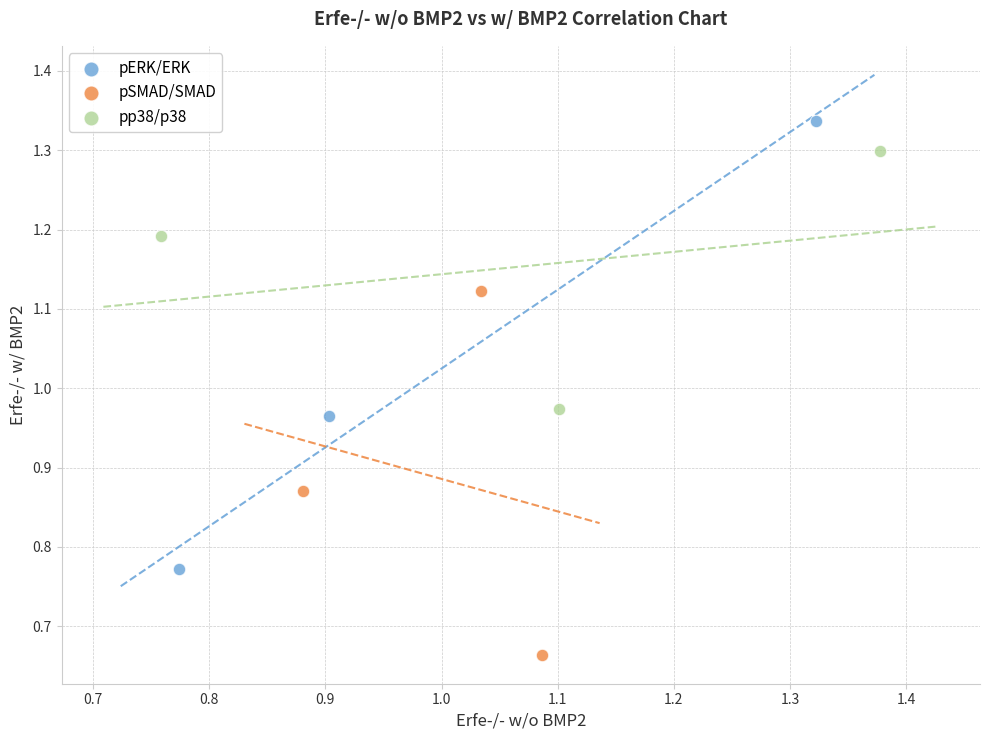

Which series reaches the minimum Y coordinate?

pSMAD/SMAD